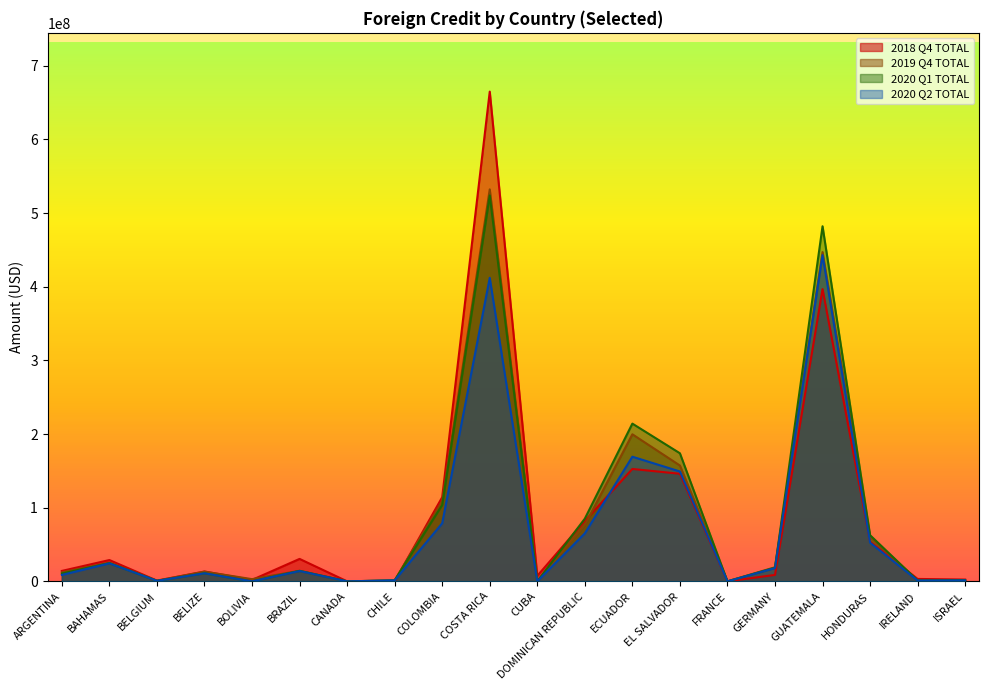

True or false: 2019 Q4 TOTAL and 2020 Q1 TOTAL cross at least once.

True